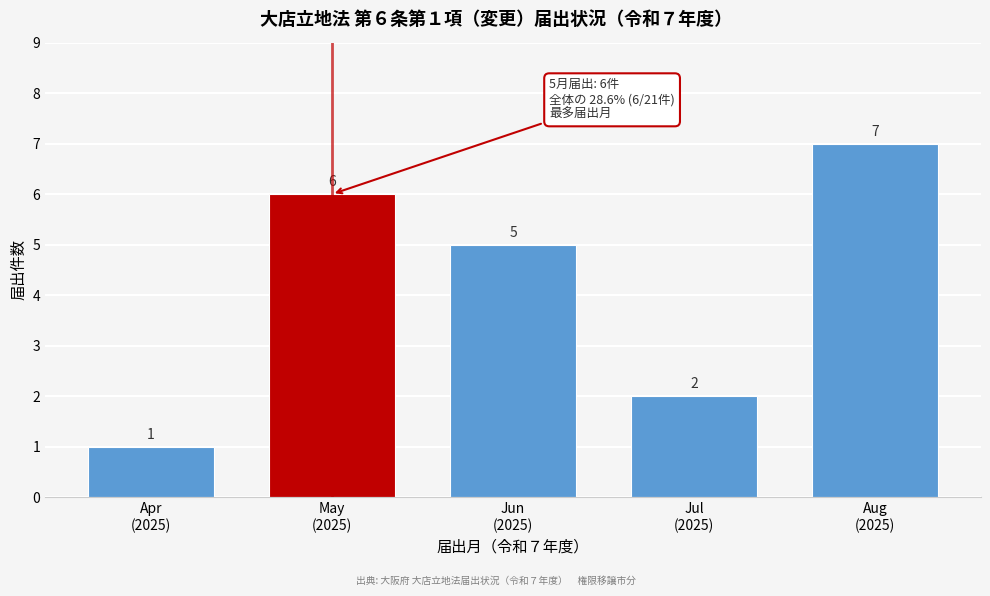

Reading left to right, what are all the values shown in this chart?

1	6	5	2	7